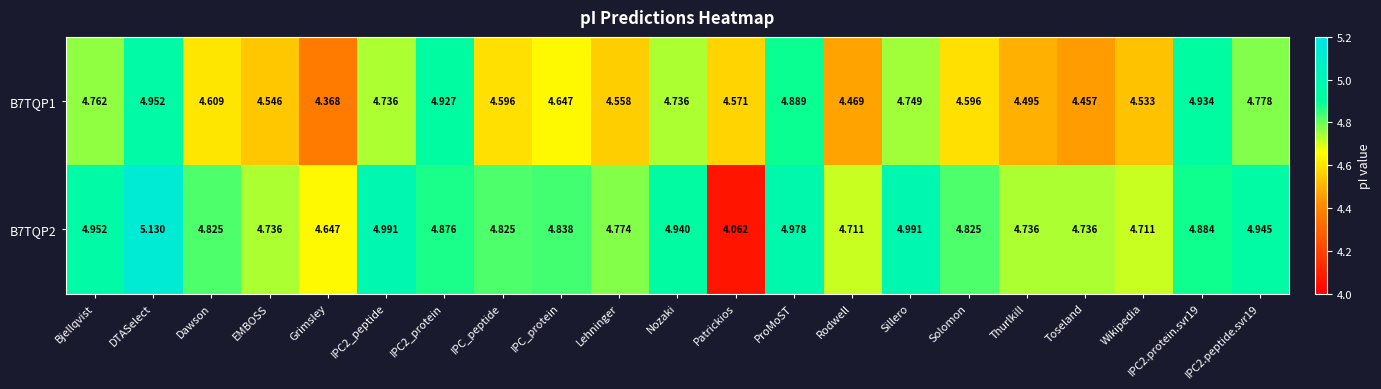

Is the value of B7TQP1 at Bjellqvist greater than the value of B7TQP2 at ProMoST?

No